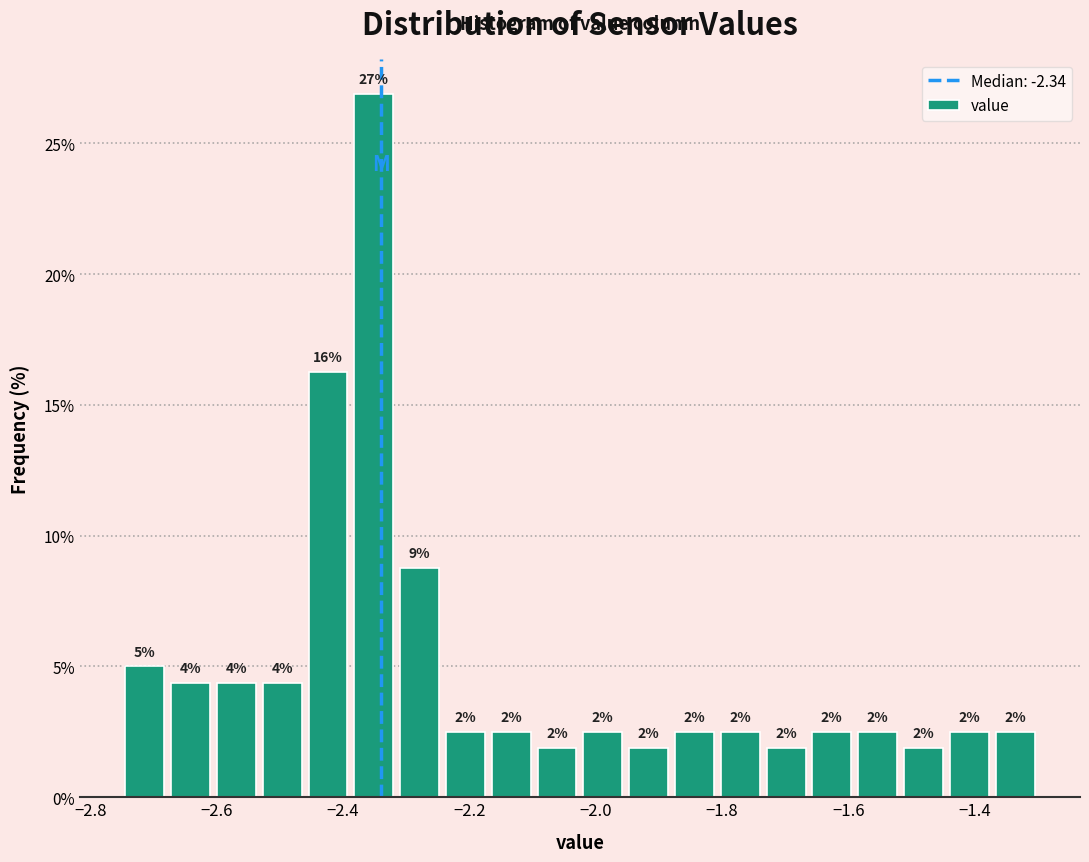

Around what value on the x-axis is the tallest bar? Give the approximate position of its centre, as read against the axis.

-2.36